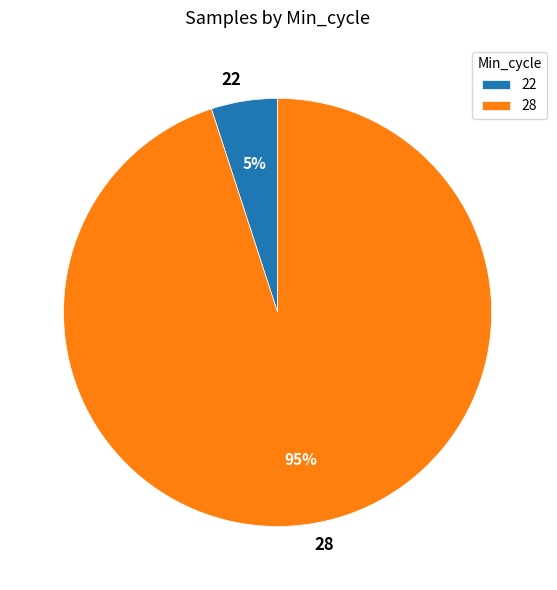

Is the sum of 28 and 22 greater than half?

Yes